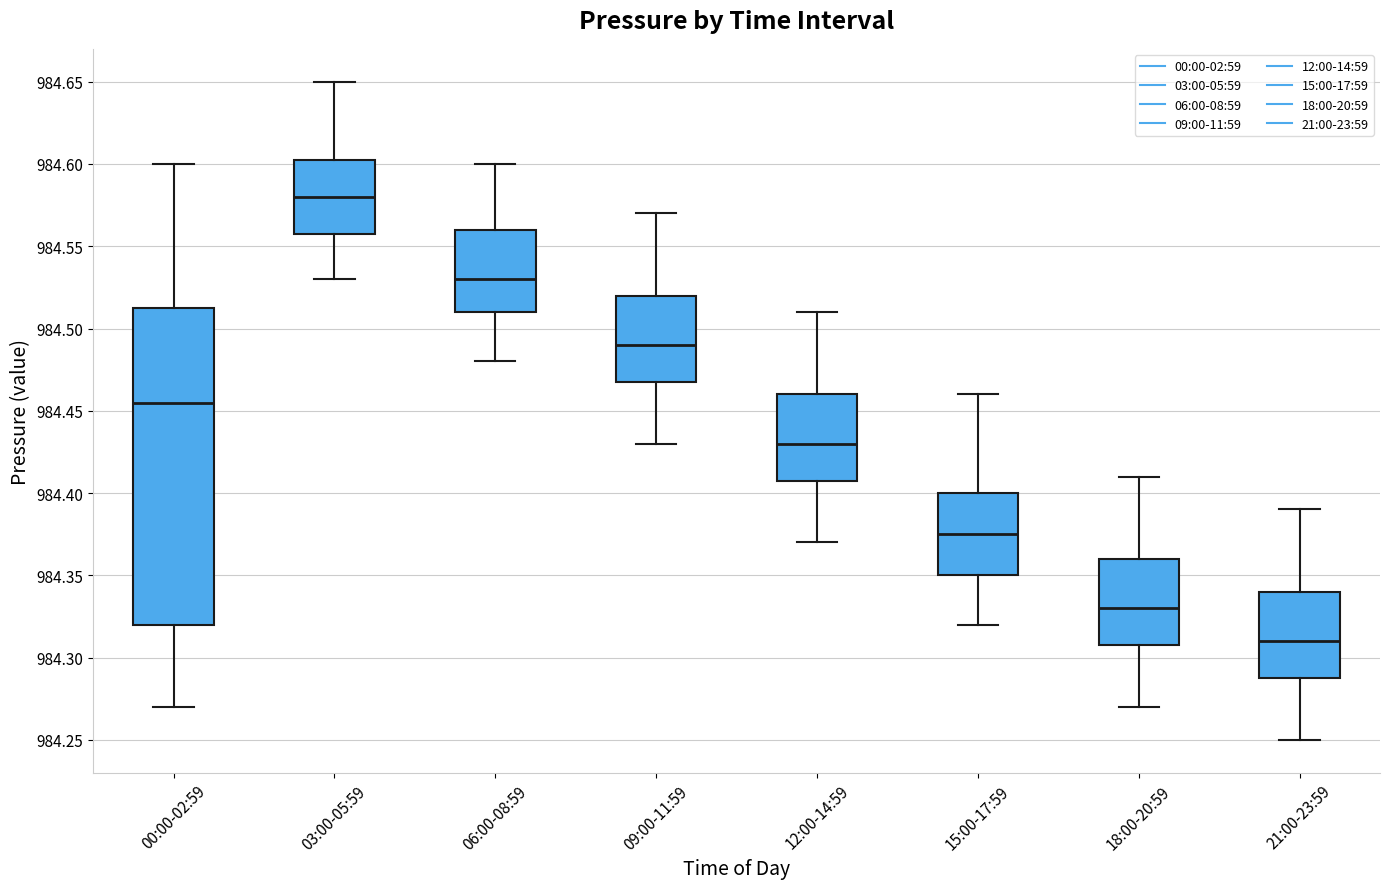

Reading left to right, read every box against the y-axis: the position of its median line, the range the box covers, and the ends of its whiskers. The values are not printed on the chart, so give them approximately, as read against the axis.

00:00-02:59: median 984.455, box 984.320 to 984.515, whiskers 984.270 to 984.600
03:00-05:59: median 984.580, box 984.560 to 984.605, whiskers 984.530 to 984.650
06:00-08:59: median 984.530, box 984.510 to 984.560, whiskers 984.480 to 984.600
09:00-11:59: median 984.490, box 984.470 to 984.520, whiskers 984.430 to 984.570
12:00-14:59: median 984.430, box 984.410 to 984.460, whiskers 984.370 to 984.510
15:00-17:59: median 984.375, box 984.350 to 984.400, whiskers 984.320 to 984.460
18:00-20:59: median 984.330, box 984.310 to 984.360, whiskers 984.270 to 984.410
21:00-23:59: median 984.310, box 984.290 to 984.340, whiskers 984.250 to 984.390